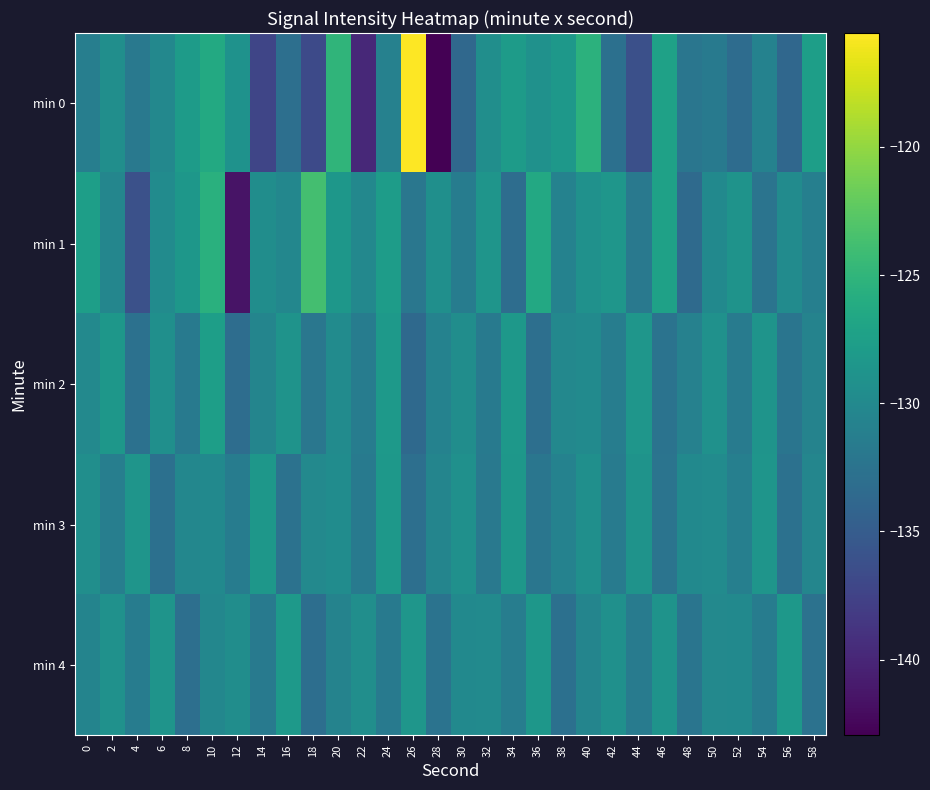

Which series has the largest range (max minus min)?

min 0